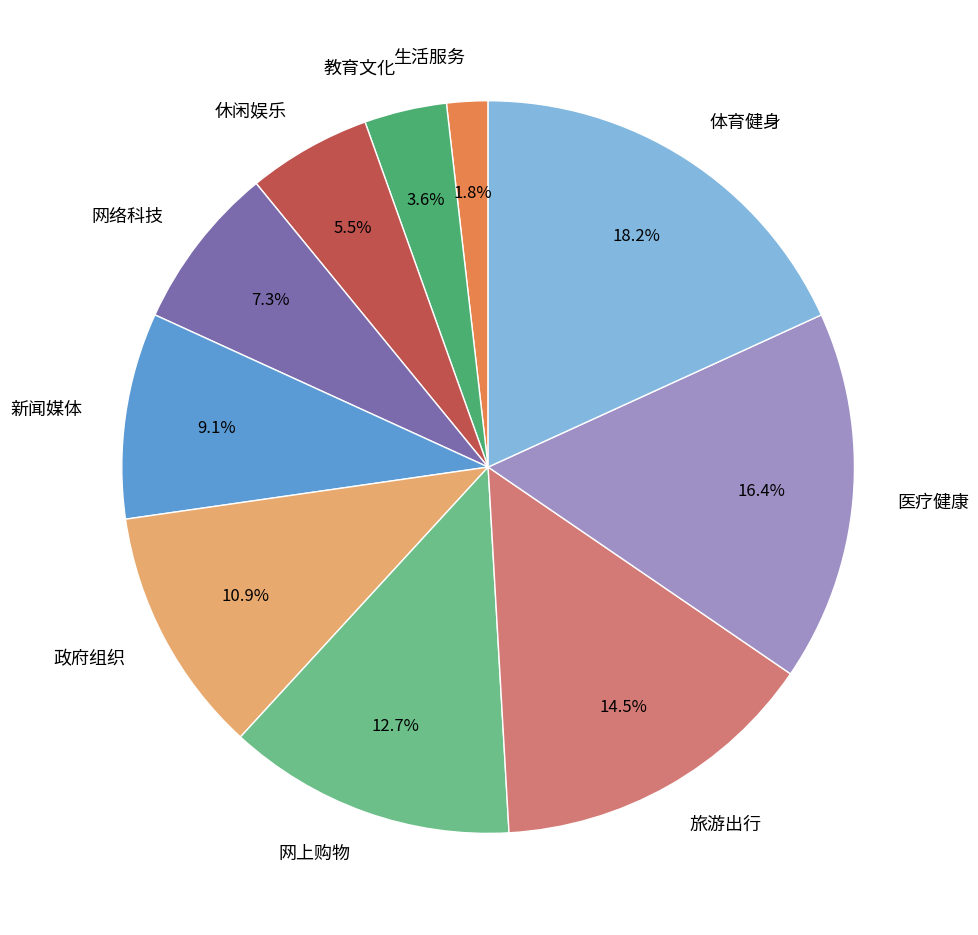

Count the number of slices in the pie.

10